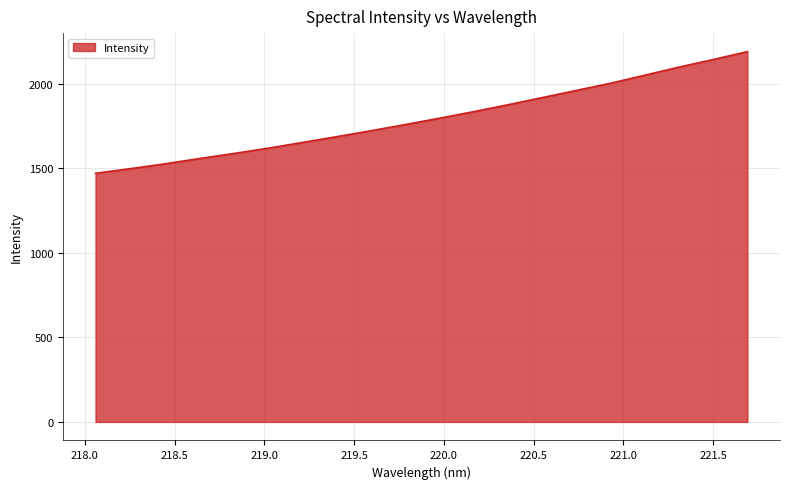

What is the difference between the maximum and minimum values?

718.9